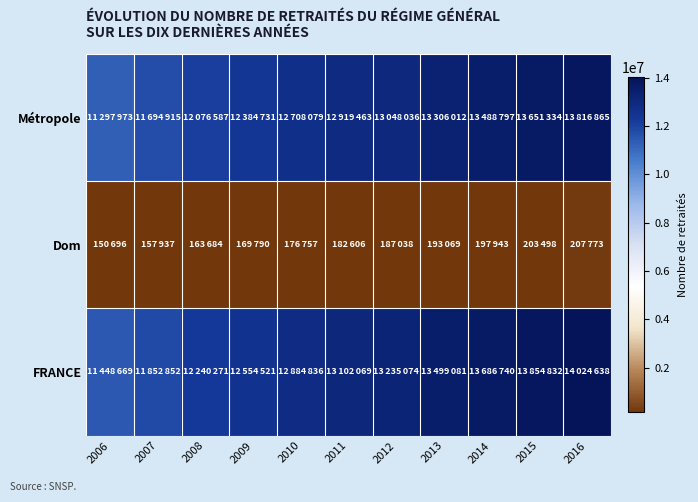

Rank the series by their maximum value, from lowest to highest.

Dom, Métropole, FRANCE